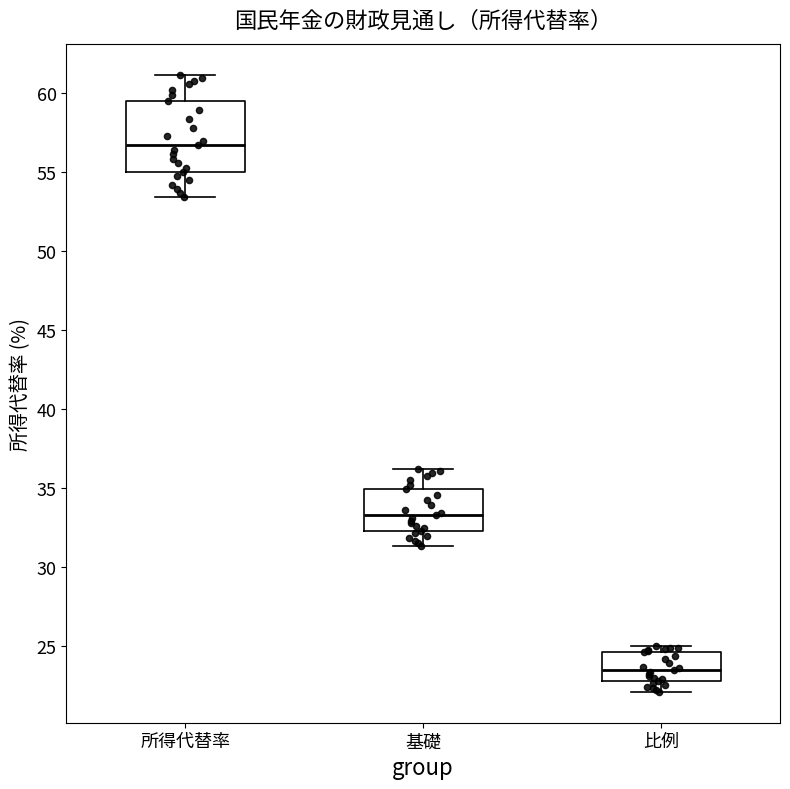

Comparing the boxes themselves (not the whiskers), which one is the tallest?

所得代替率